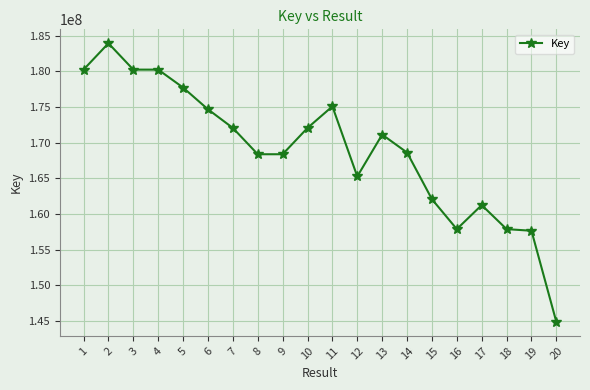

Where is the first local maximum?

2